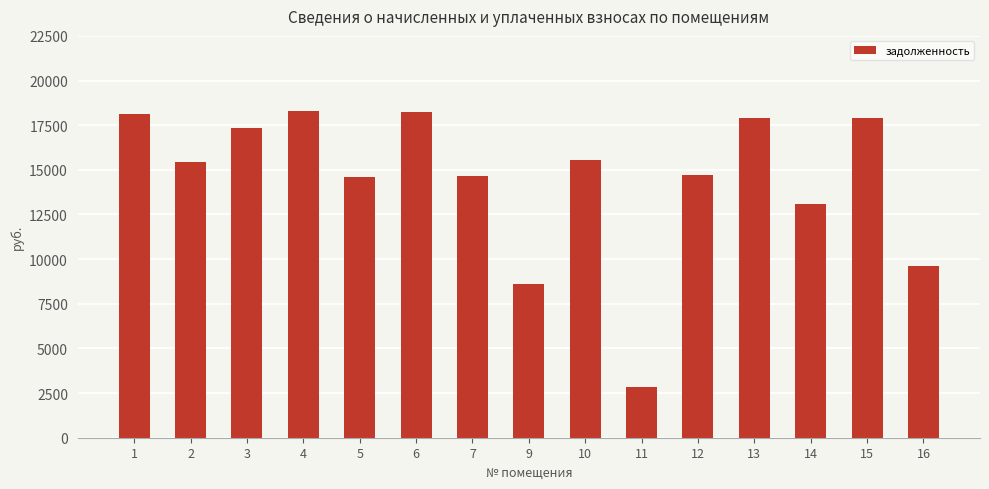

How many distinct data groups are displayed?

1